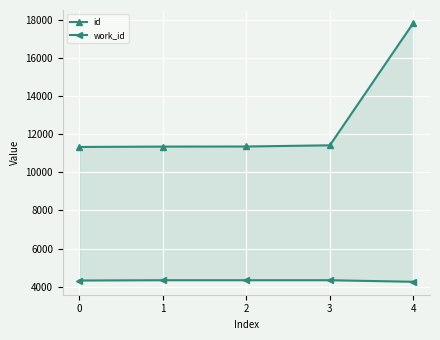

True or false: id and work_id cross at least once.

False